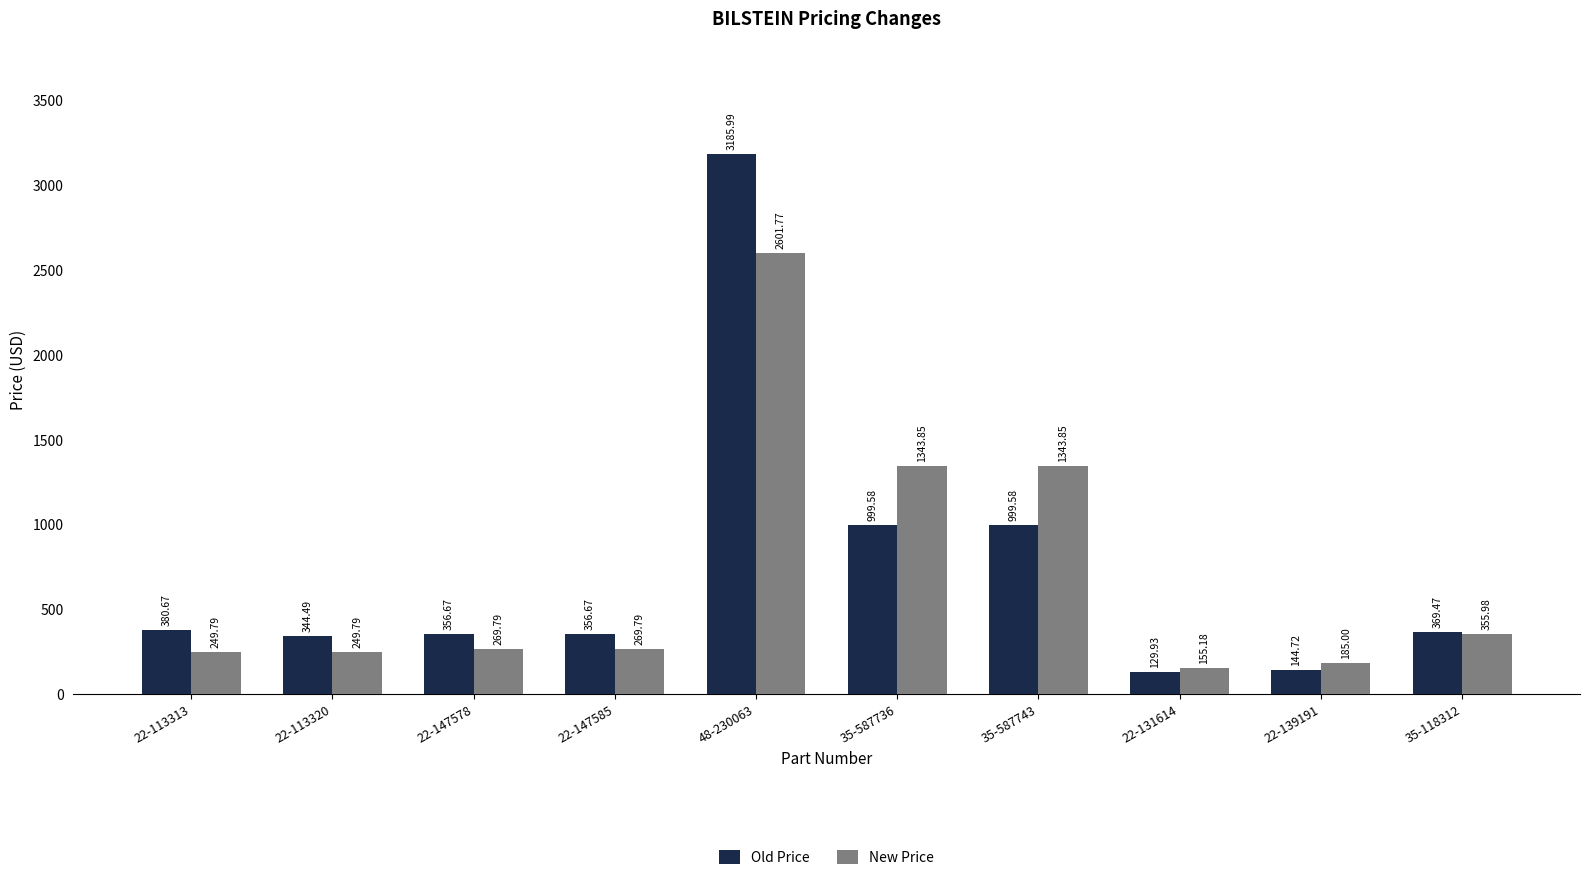

The Old Price series shows 4633.0 at 48-230063. True or false?

False